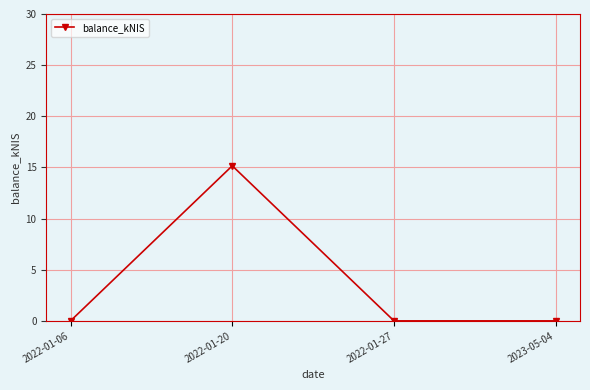

Reading right to left, list all the values displayed in this chart.

0.0	0.0	15.2	0.0